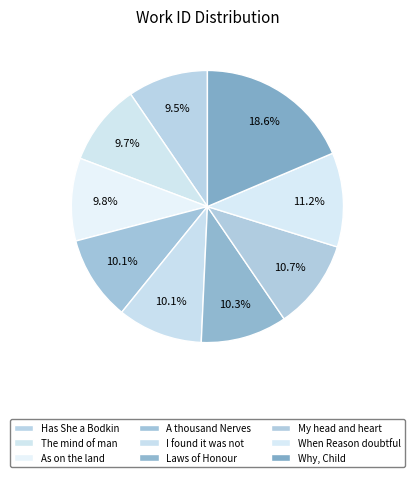

True or false: A thousand Nerves accounts for 1% of the total.

False